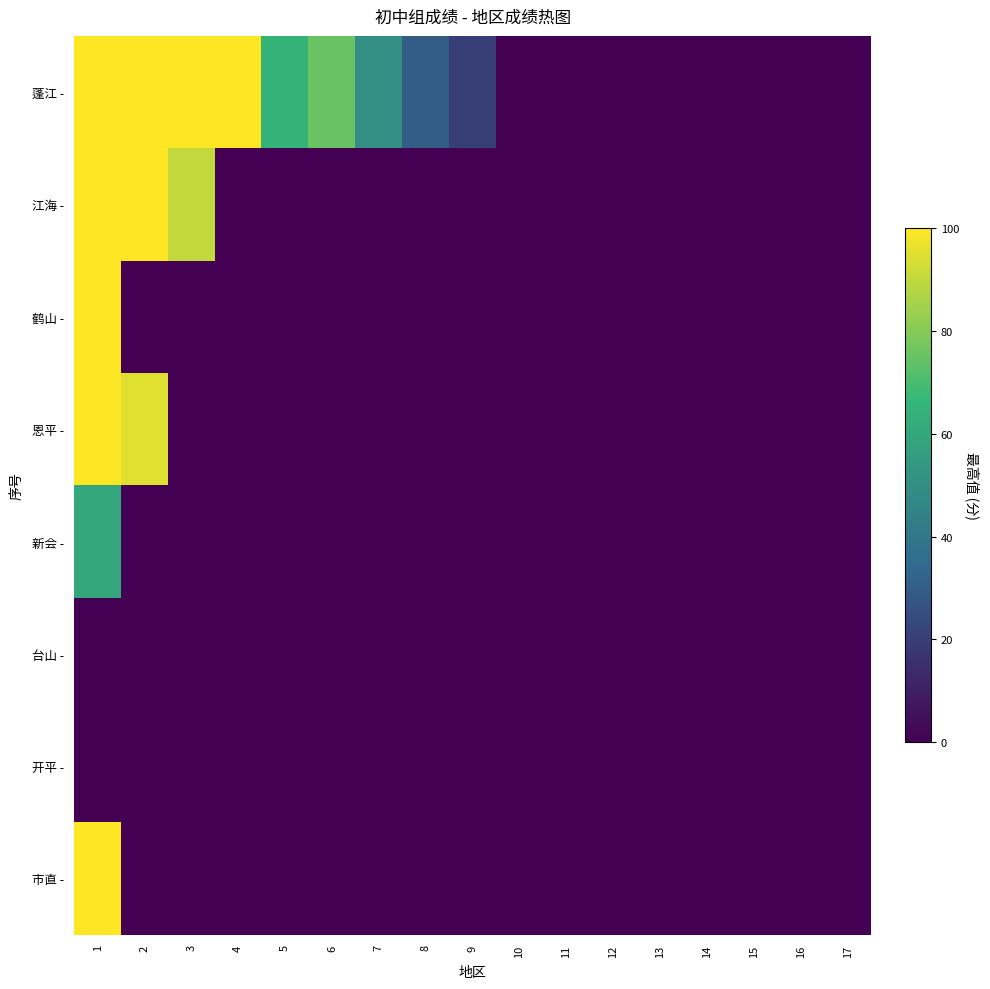

At how many categories does at least one series exceed 52?

6